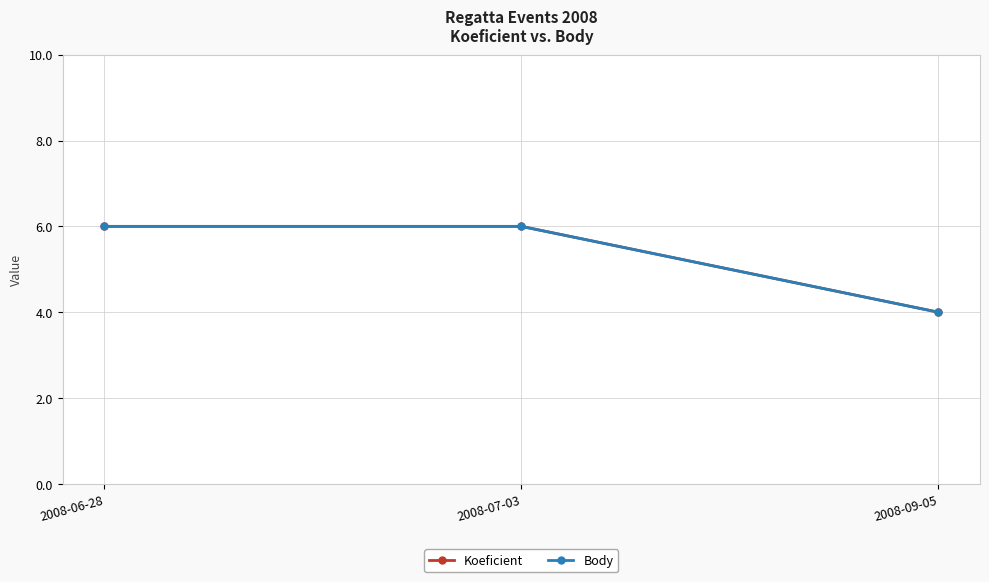

Which series has the largest range (max minus min)?

Koeficient